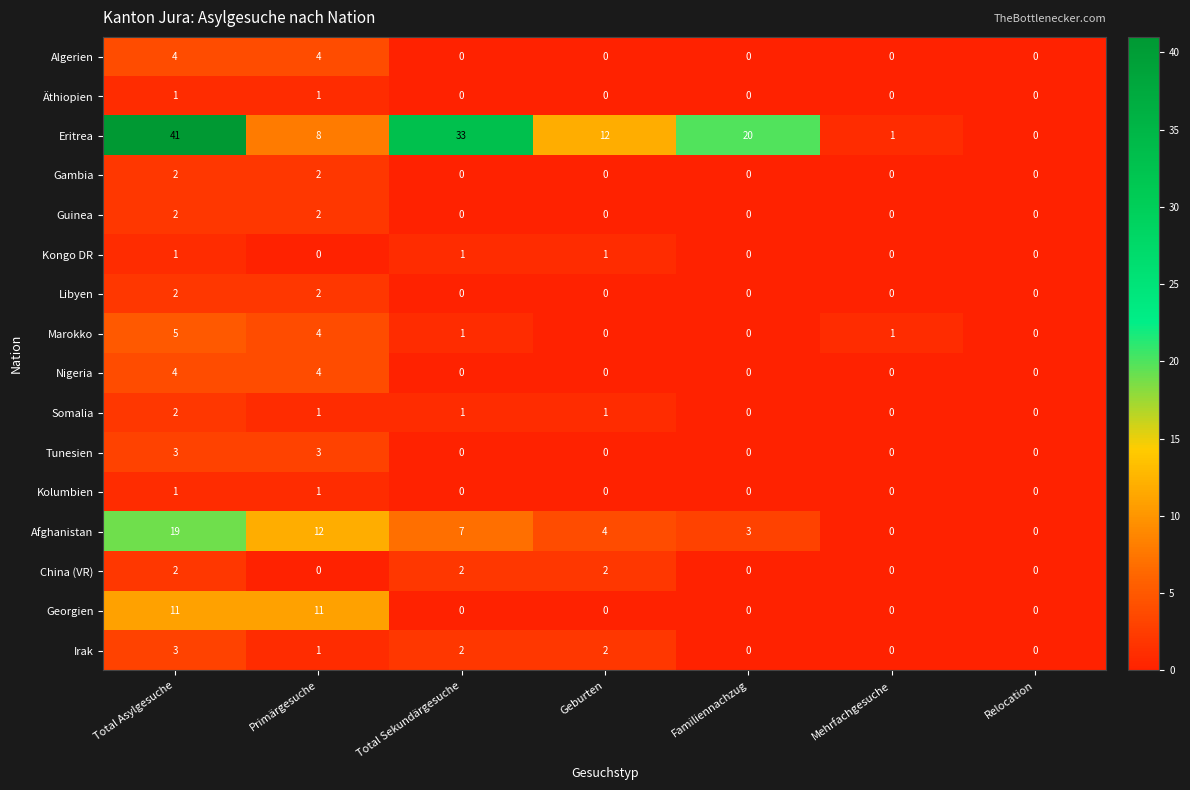

How many Kolumbien values are between 0 and 1?

7